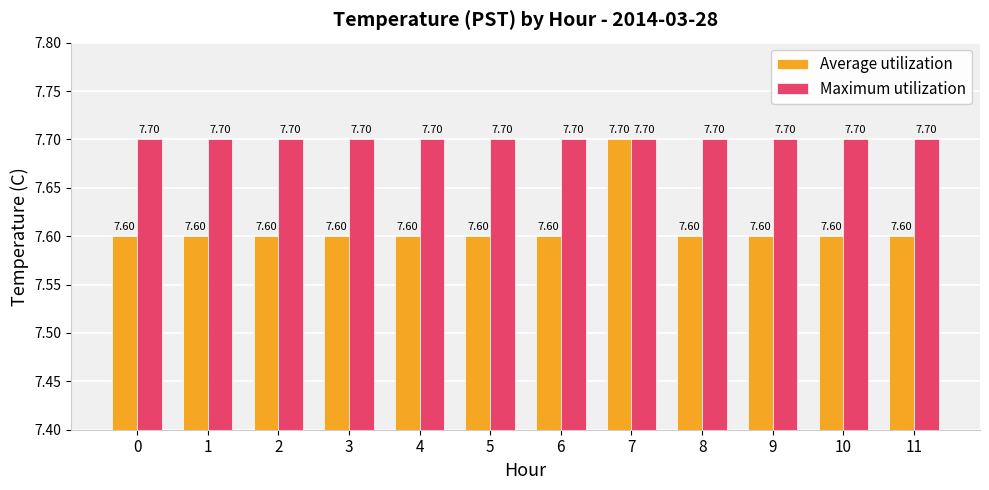

What is the sum of the Average utilization values at 4 and 3?

15.2